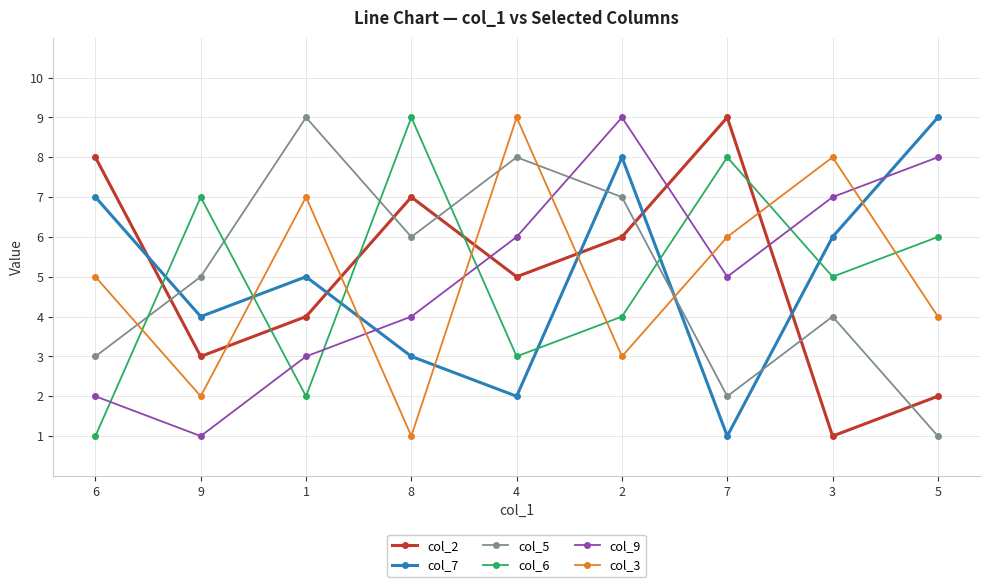

At which label does col_7 first exceed 5?

6